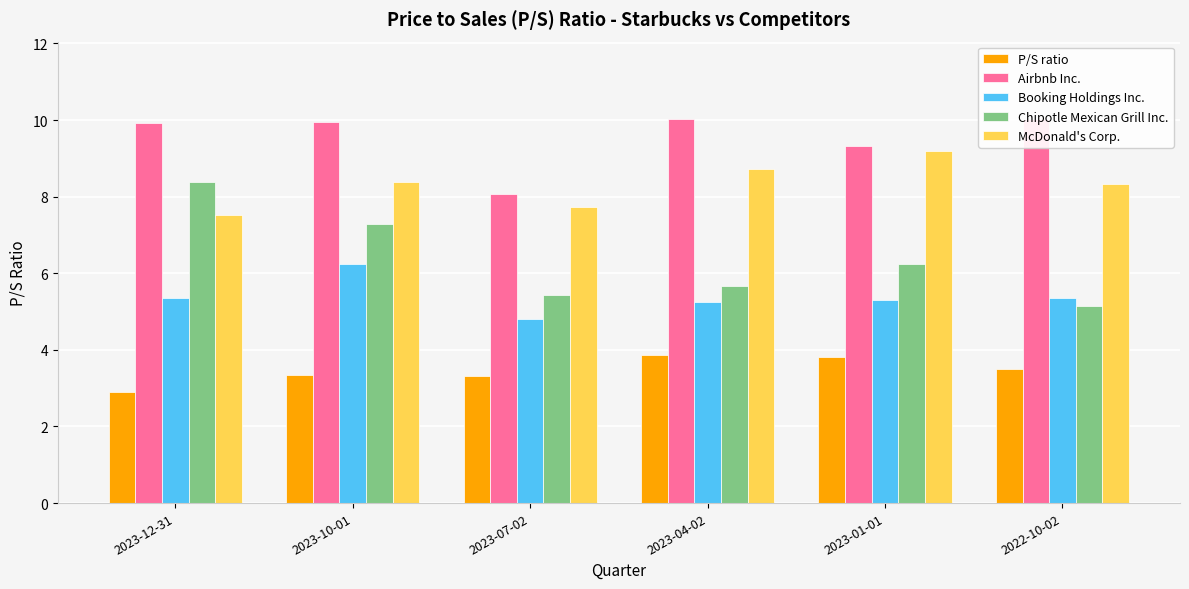

List the series in order of their peak value, highest first.

Airbnb Inc., McDonald's Corp., Chipotle Mexican Grill Inc., Booking Holdings Inc., P/S ratio